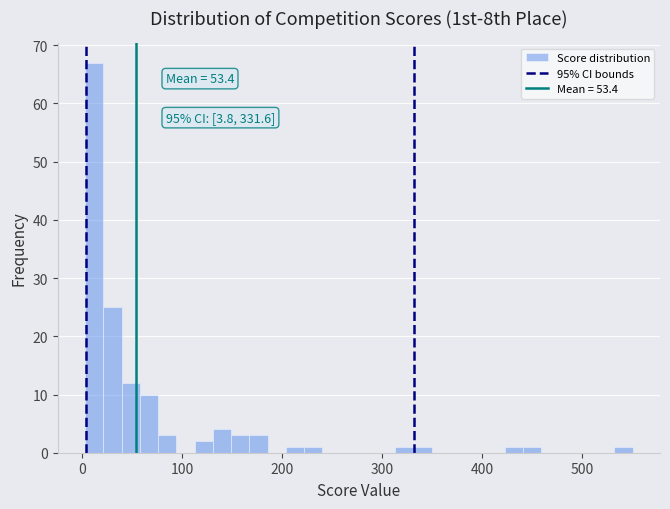

Read against the x-axis, roughly where is the centre of the tallest bar?

10